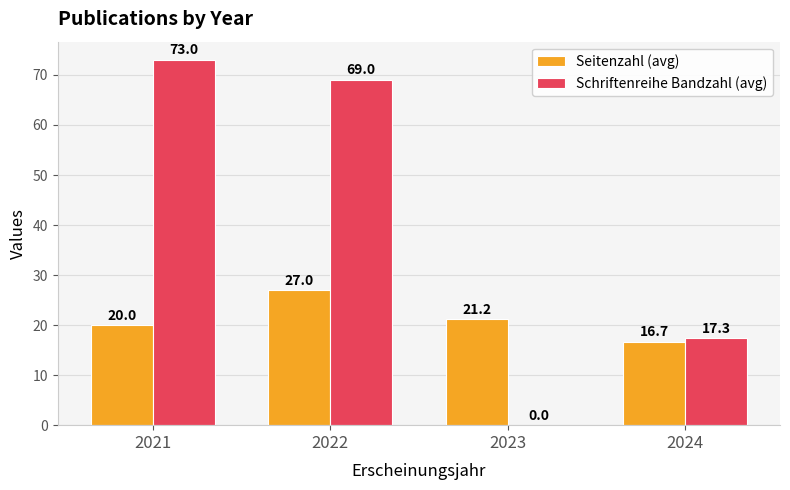

Are the bars grouped side by side (vs. stacked)?

Yes